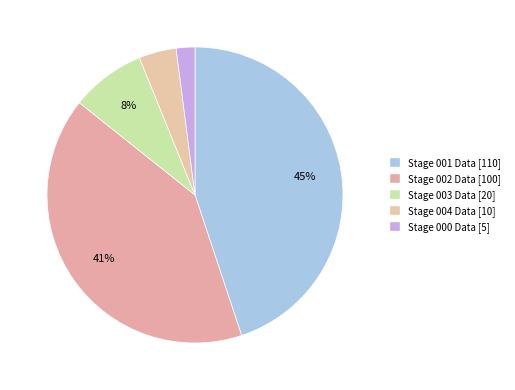

What is the total percentage of Stage 001 Data and Stage 003 Data?

53.1%